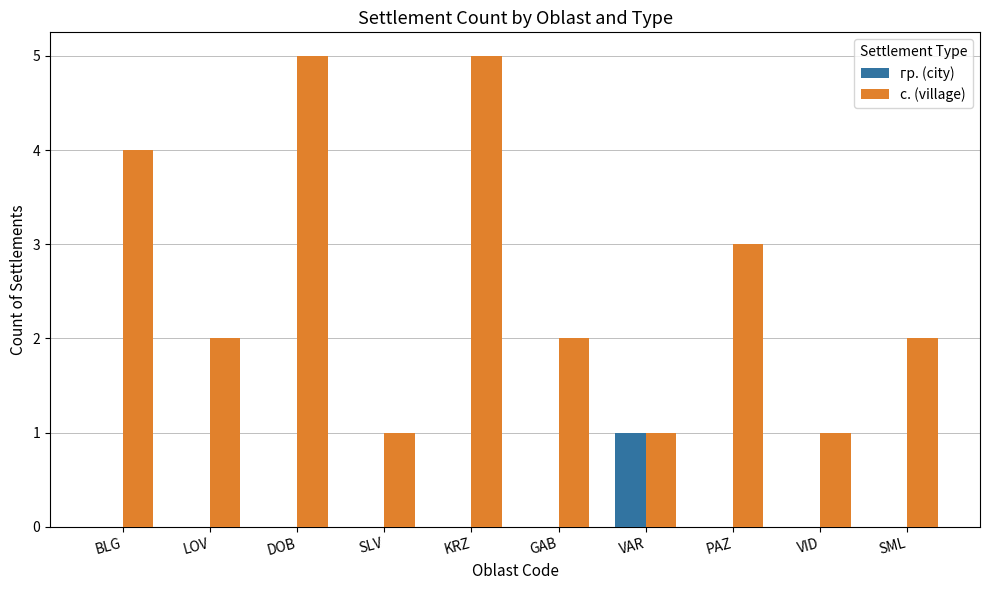

The value of с. (village) at VID is 1. True or false?

True